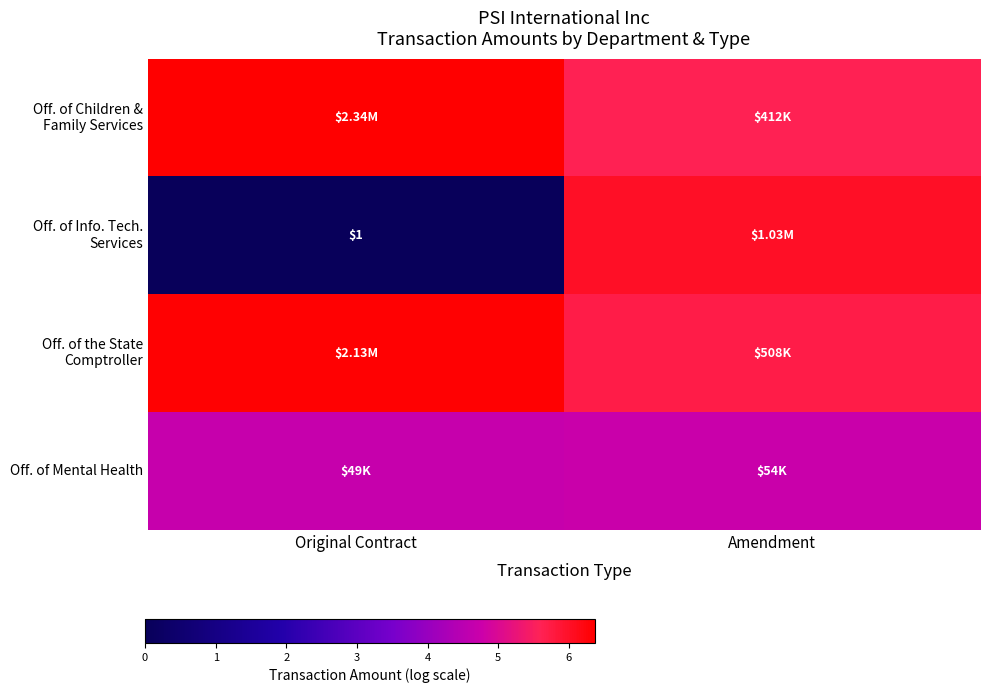

At which label is Off. of Children & Family Services closest to 5?

Amendment